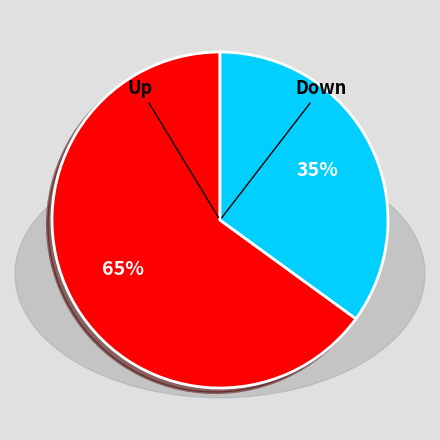

Is there any slice that represents more than half of the pie?

Yes